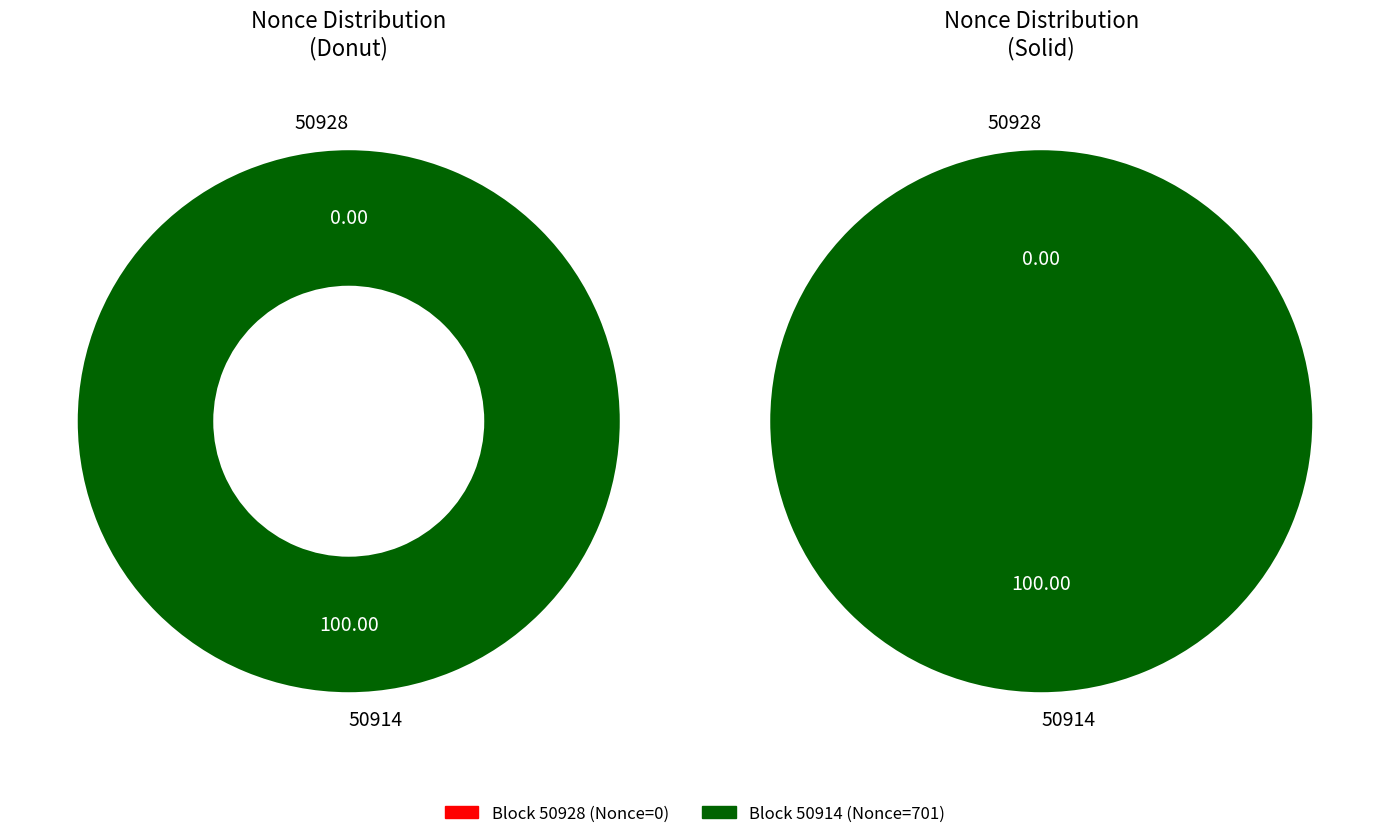

Is the sum of 50928 and 50914 greater than half?

Yes